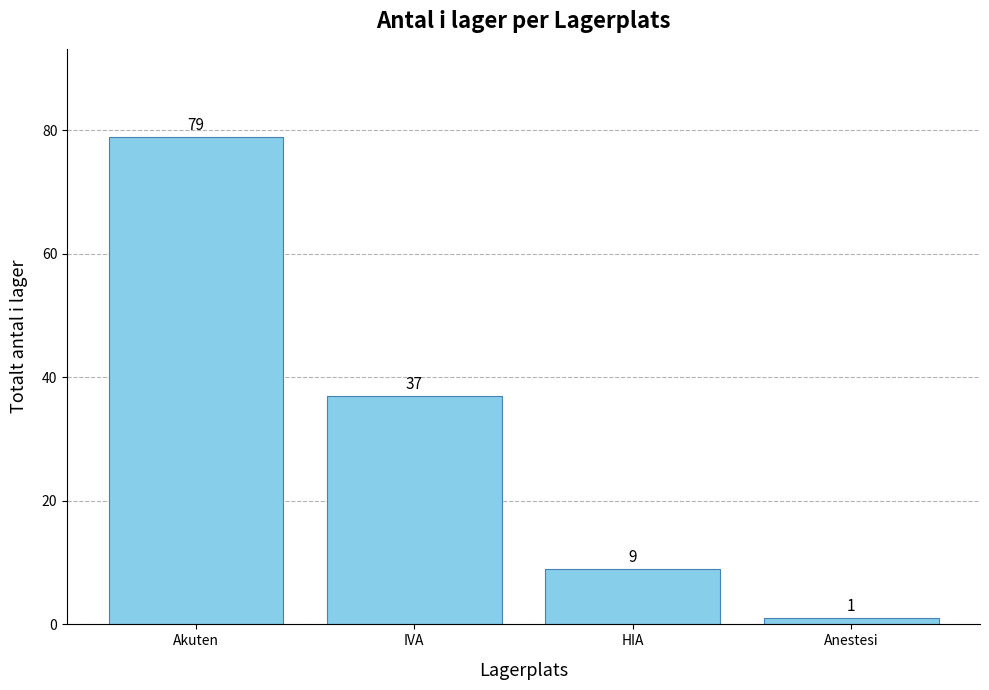

Rank the categories by value from highest to lowest.

Akuten, IVA, HIA, Anestesi